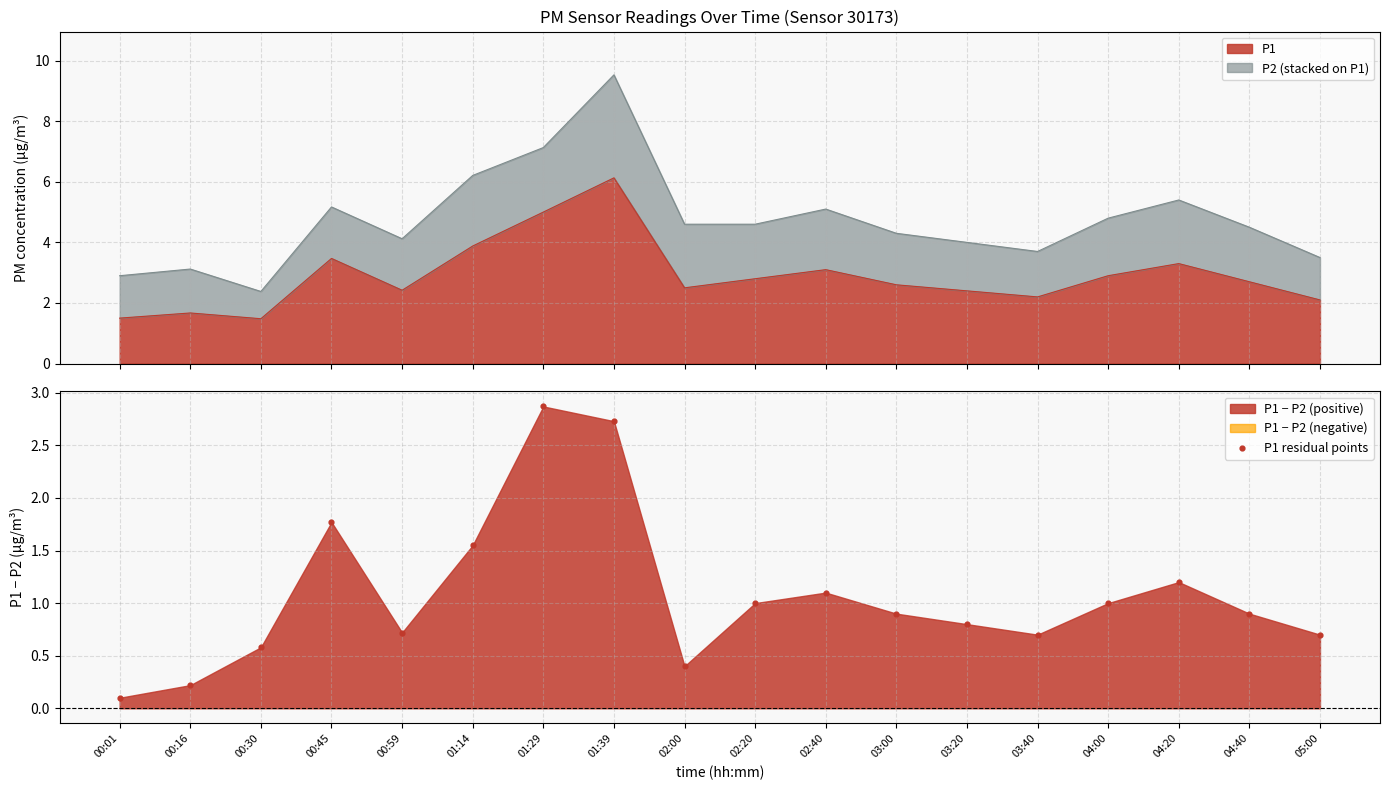

Which has a higher value, 03:00 or 02:20?

02:20